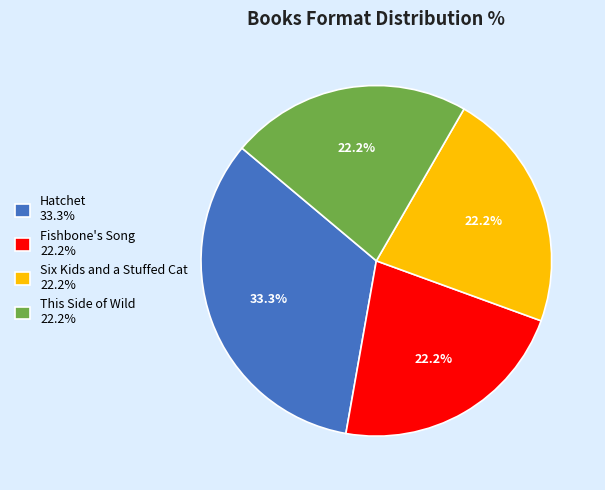

Does Fishbone's Song represent more than half of the total?

No